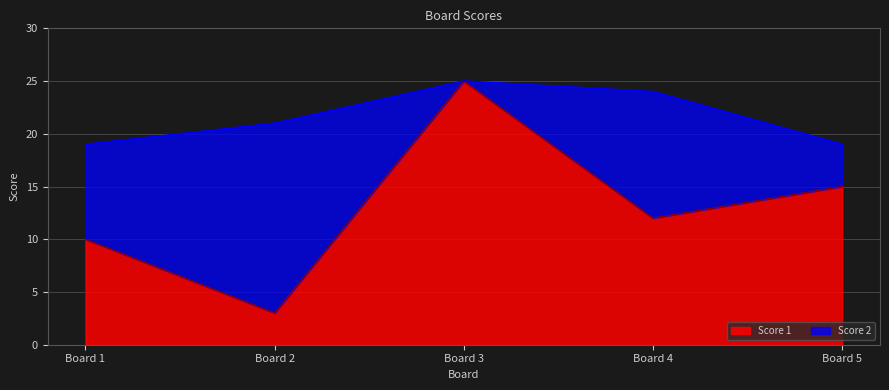

What is the difference between the maximum and minimum values?

22